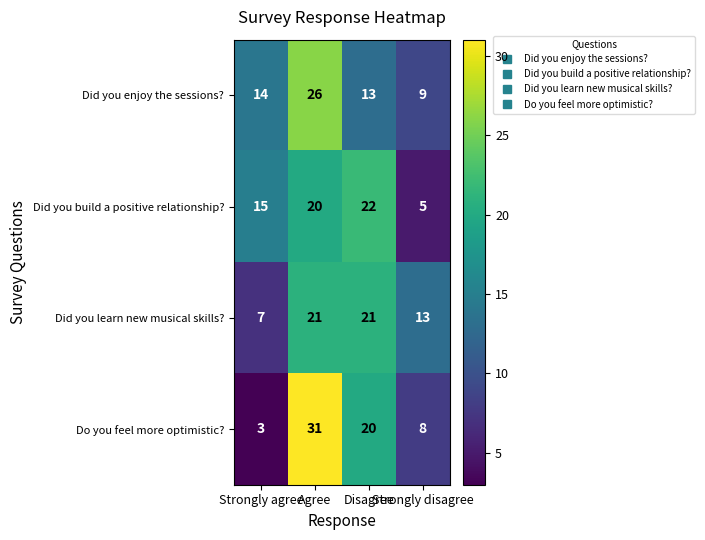

Rank the series by their maximum value, from lowest to highest.

Did you learn new musical skills?, Did you build a positive relationship?, Did you enjoy the sessions?, Do you feel more optimistic?